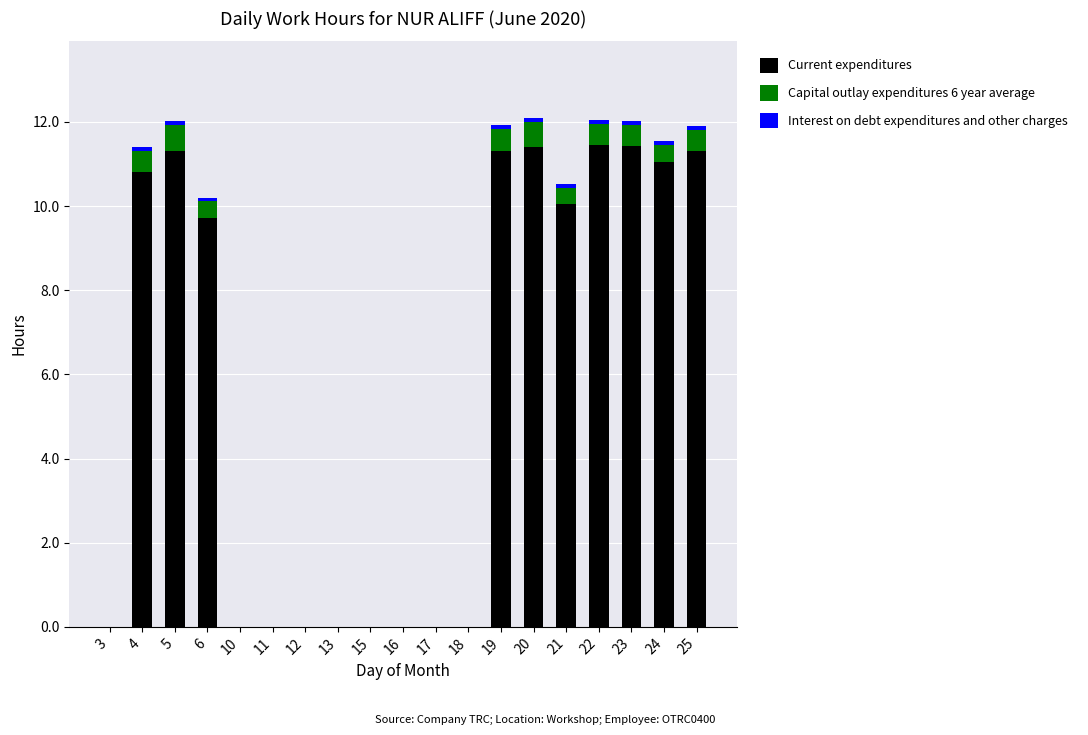

What is the total value across all series at 4?

11.4